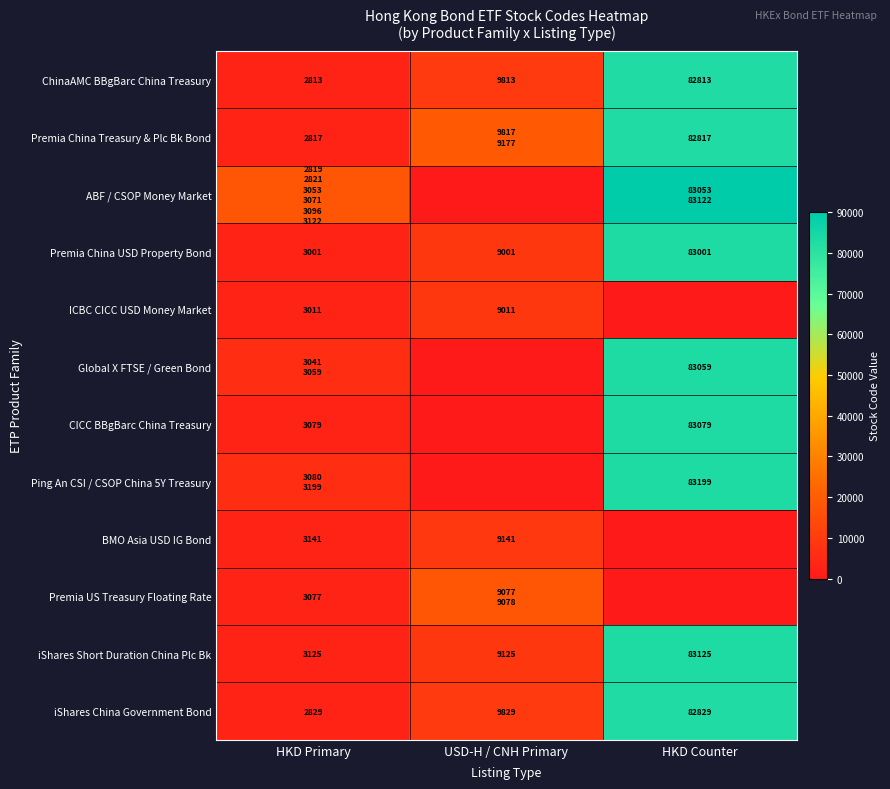

Read the Premia China USD Property Bond value at USD-H / CNH Primary.

9001